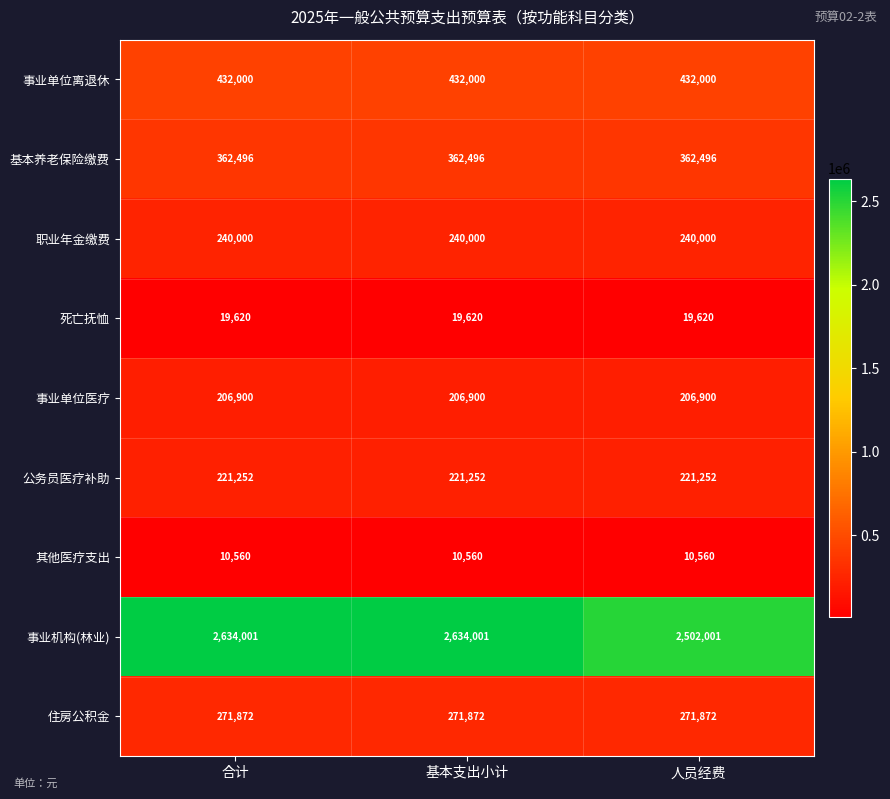

Reading left to right, transcribe all the data shown in this chart.

事业单位离退休: 合计=432000	基本支出小计=432000	人员经费=432000
基本养老保险缴费: 合计=362496	基本支出小计=362496	人员经费=362496
职业年金缴费: 合计=240000	基本支出小计=240000	人员经费=240000
死亡抚恤: 合计=19620	基本支出小计=19620	人员经费=19620
事业单位医疗: 合计=206900	基本支出小计=206900	人员经费=206900
公务员医疗补助: 合计=221252	基本支出小计=221252	人员经费=221252
其他医疗支出: 合计=10560	基本支出小计=10560	人员经费=10560
事业机构(林业): 合计=2634001	基本支出小计=2634001	人员经费=2502001
住房公积金: 合计=271872	基本支出小计=271872	人员经费=271872